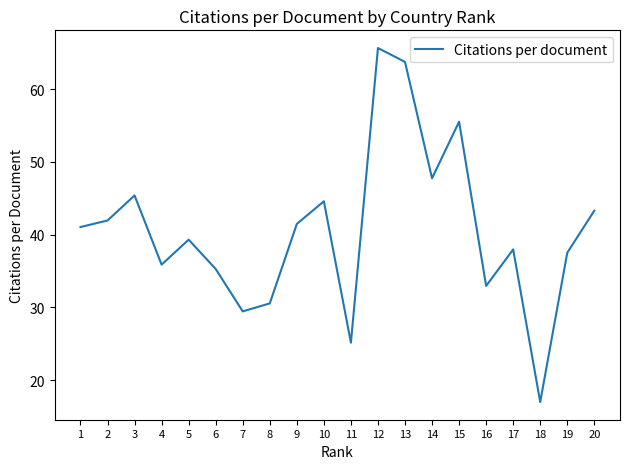

How many lines are shown in the chart?

1